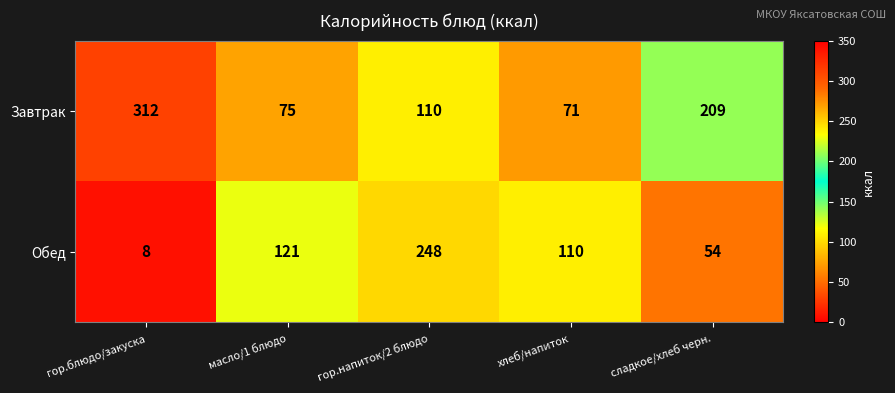

How many series are shown in this chart?

2